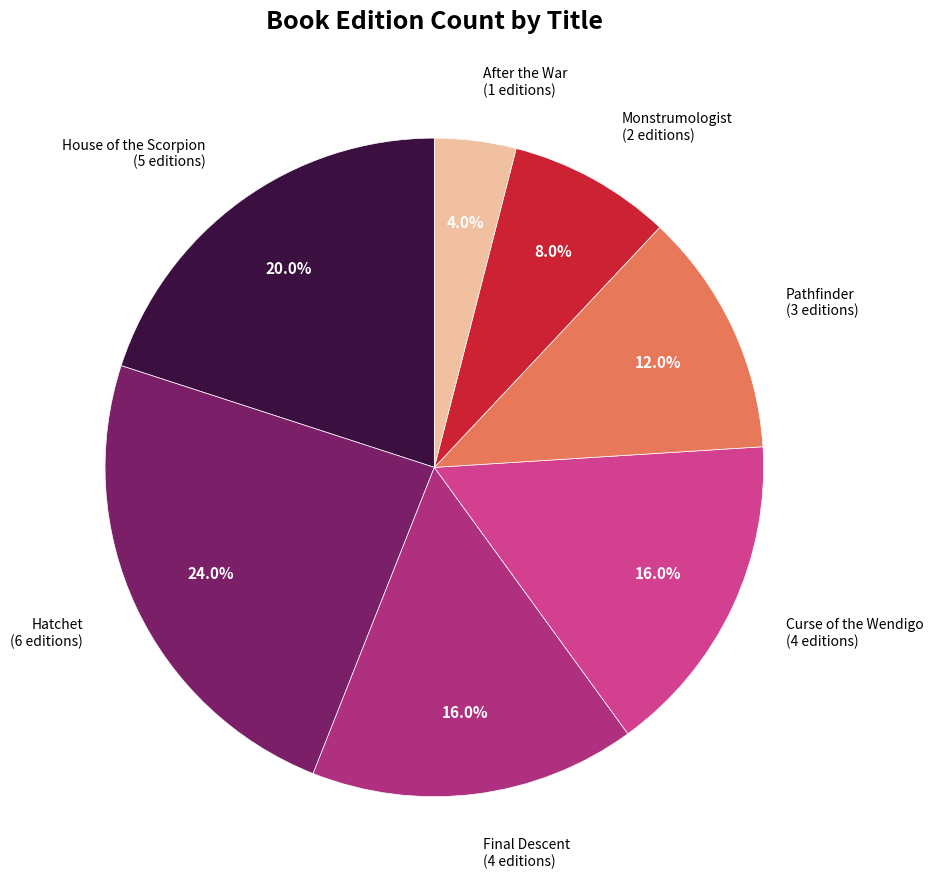

Is there any slice that represents more than half of the pie?

No